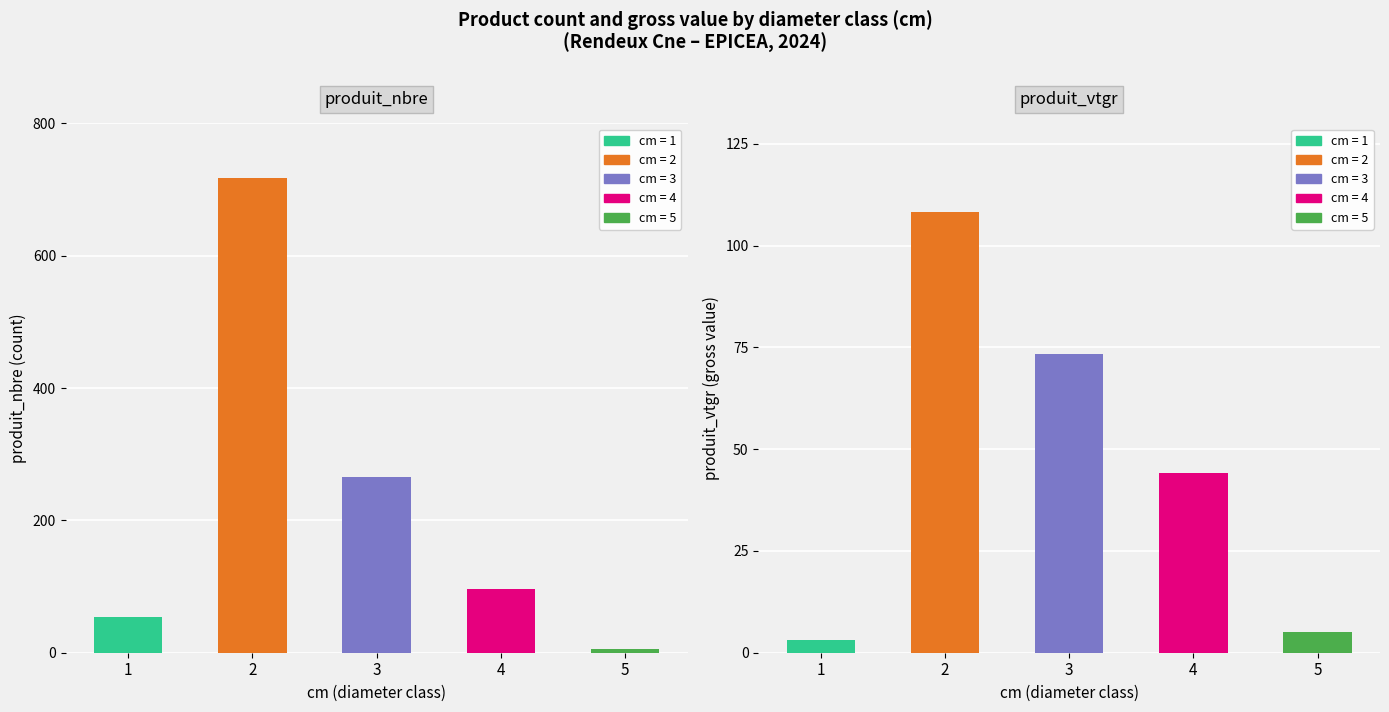

Count the number of data series in this chart.

2